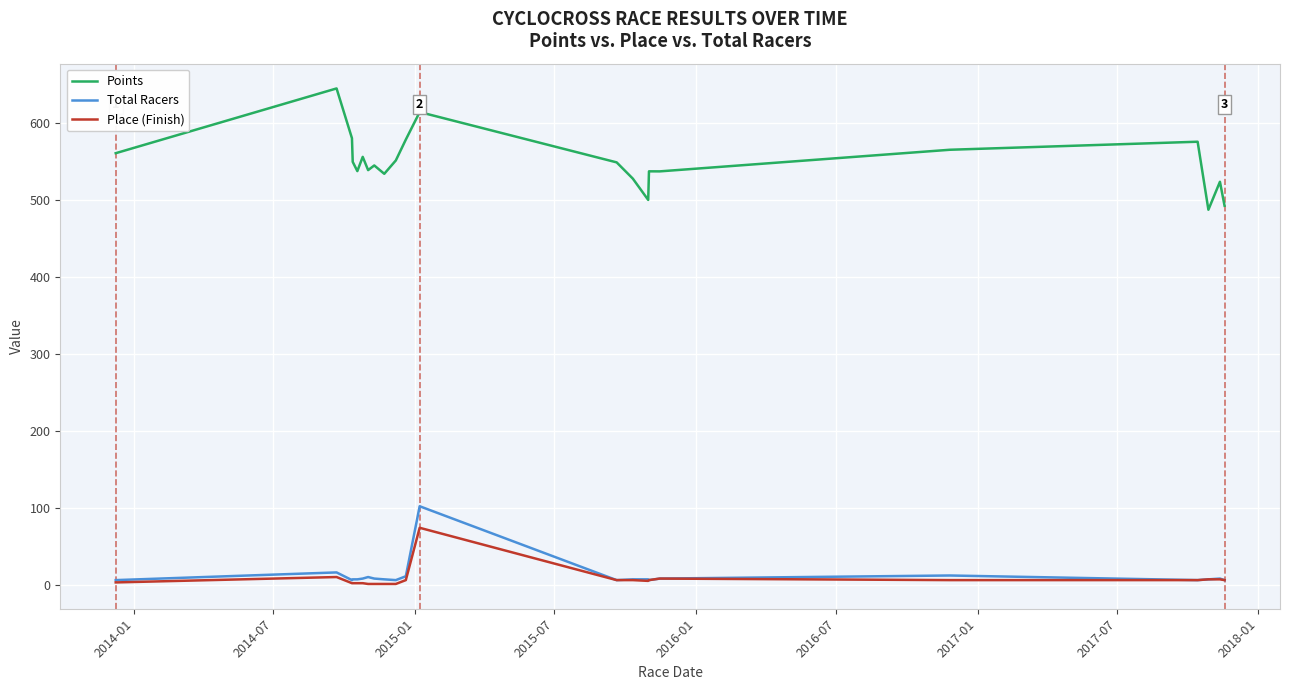

What are all the series names shown in the legend?

Points, Total Racers, Place (Finish)